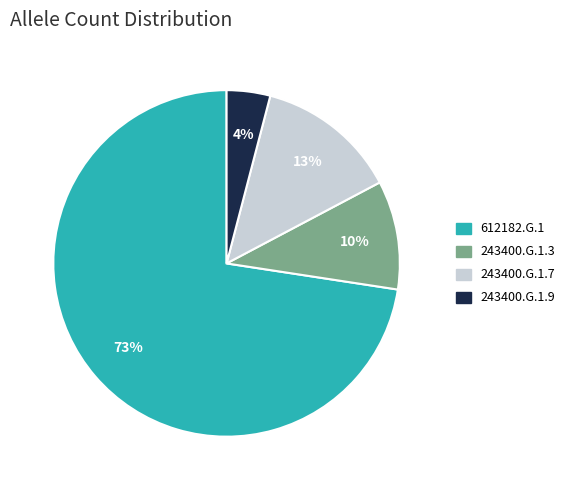

Which category accounts for the majority?

612182.G.1